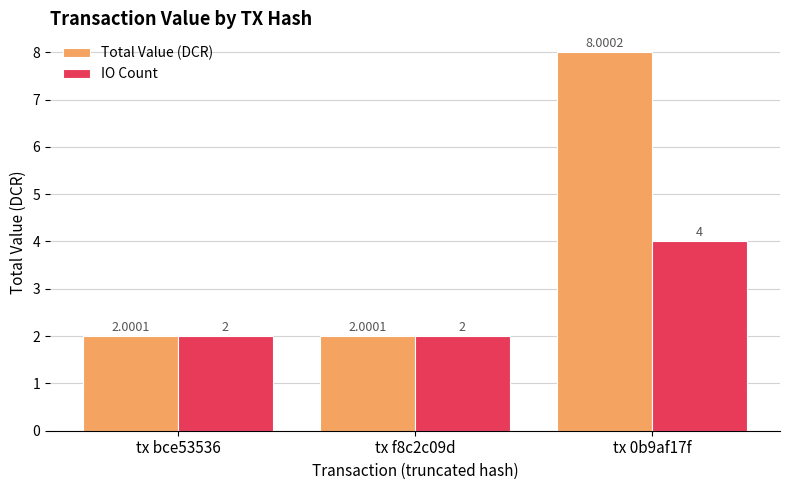

What is the difference between the maximum and minimum values in the Total Value (DCR) series?

6.0